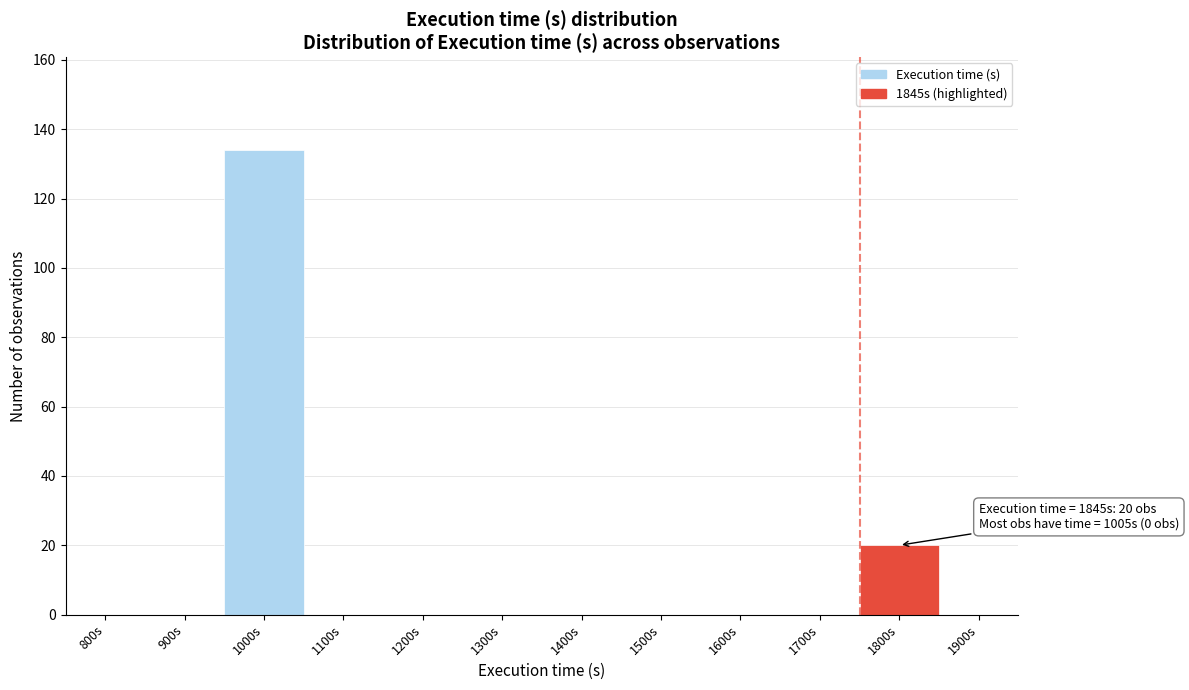

Reading left to right, list all the values displayed in this chart.

800s=0	900s=0	1000s=134	1100s=0	1200s=0	1300s=0	1400s=0	1500s=0	1600s=0	1700s=0	1800s=20	1900s=0